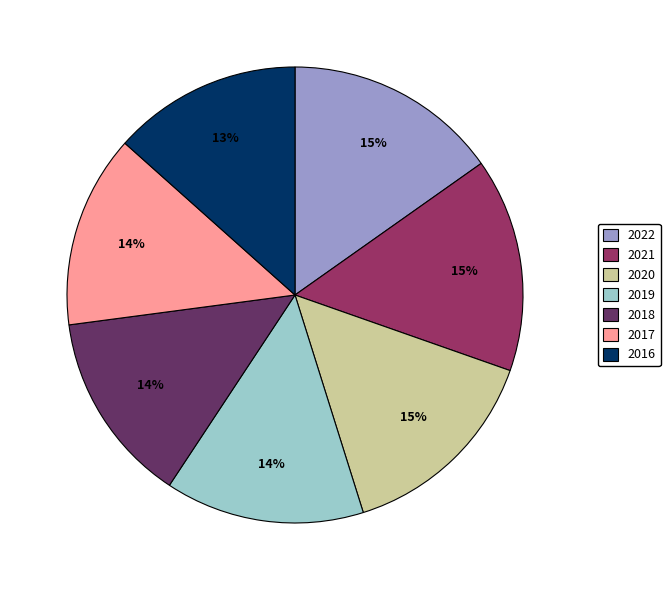

To the nearest percent, what is the difference between the 2017 and 2020 slice percentages?

1%